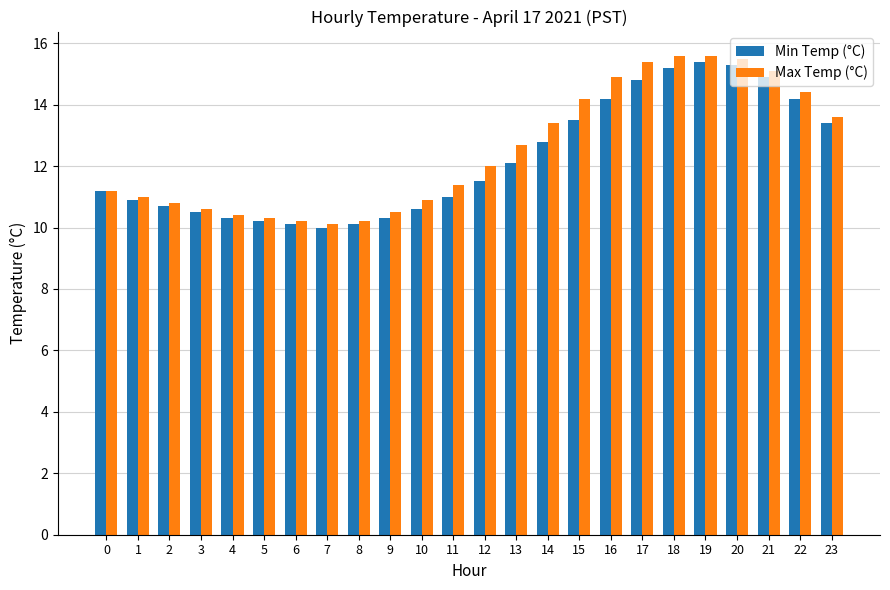

What is the value of the Max Temp (°C) bar at the 17th from the left?

14.9